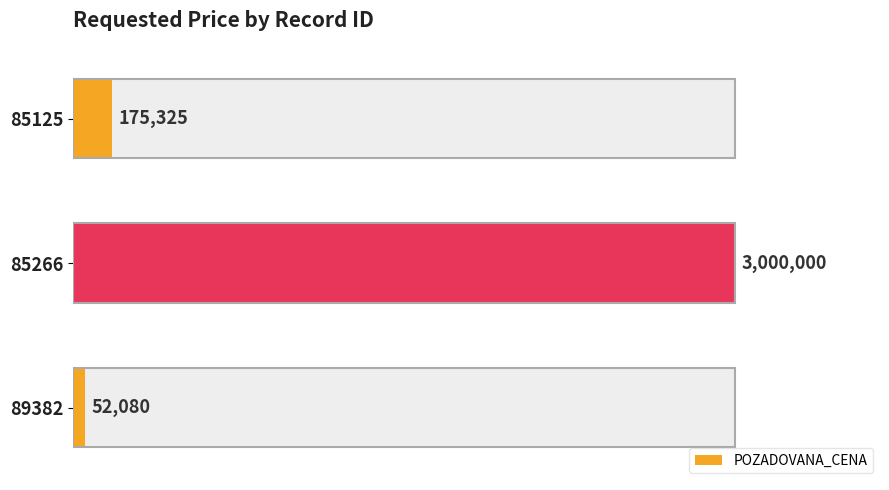

Reading left to right, list all the values displayed in this chart.

0.0=52080	0.5=3000000	1.0=175325